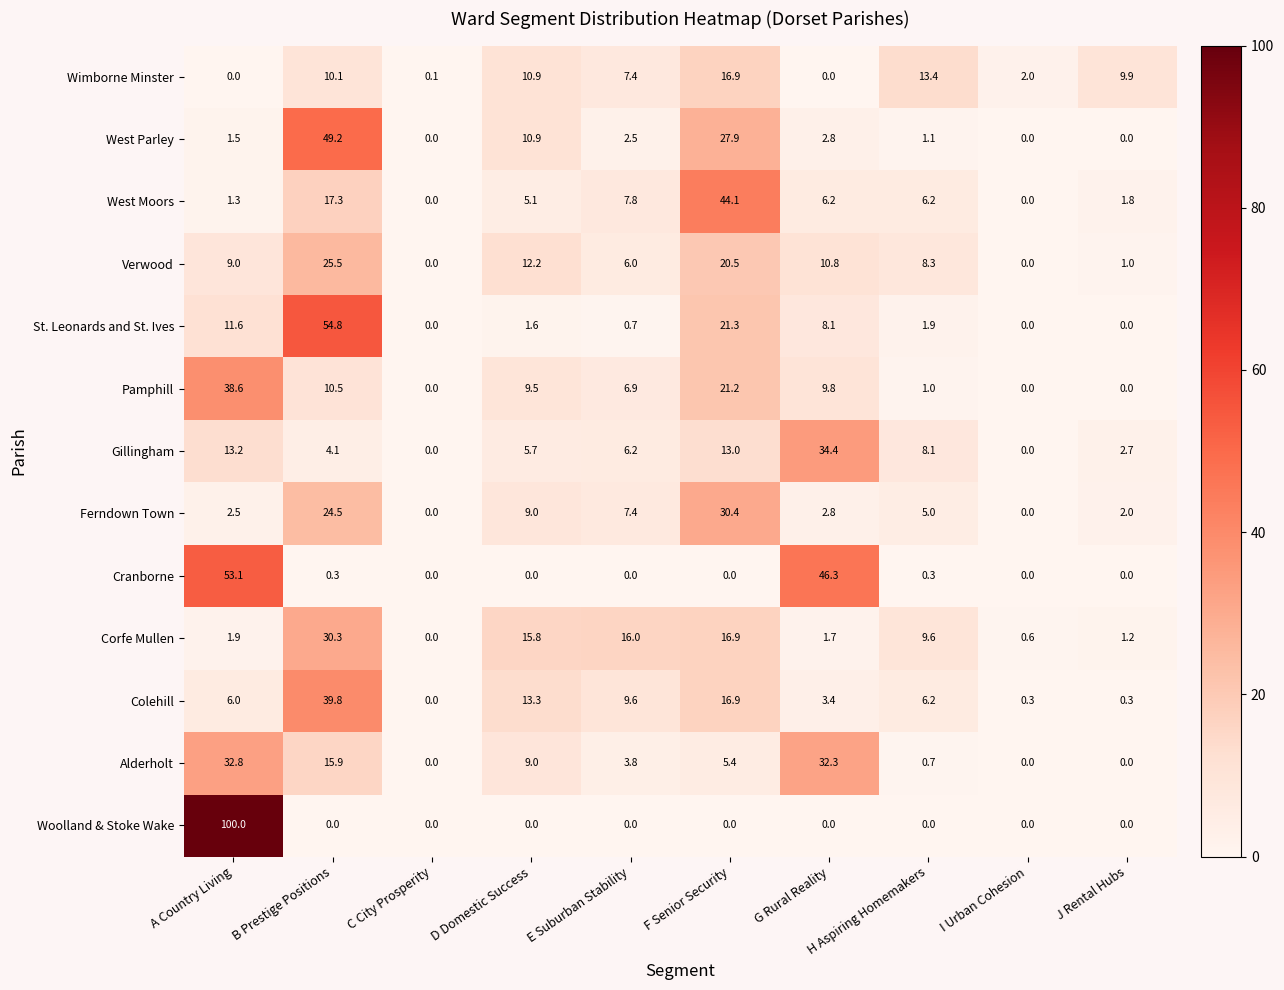

What value does the Corfe Mullen series have at D Domestic Success?

15.8